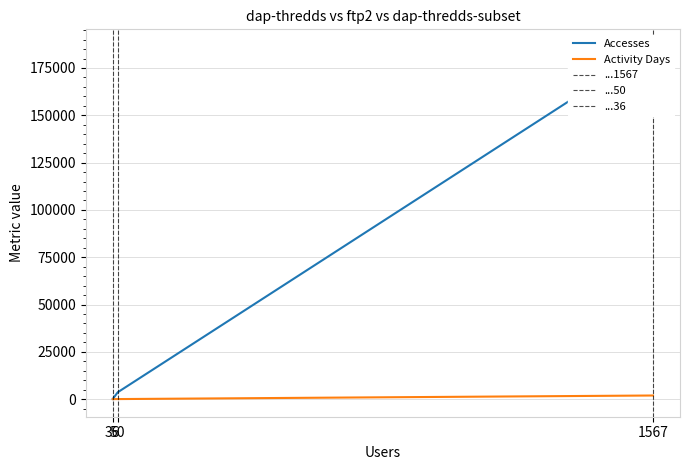

At which category is the sum across all series the highest?

1567